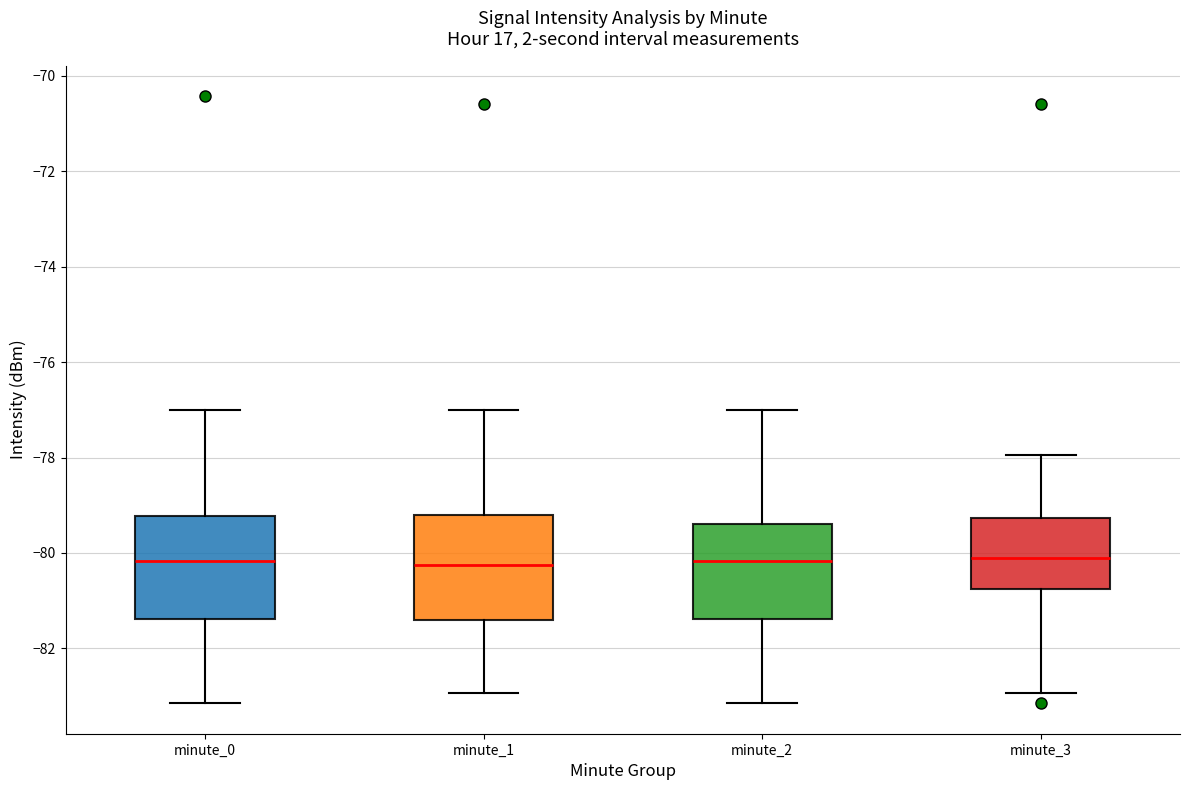

Reading left to right, transcribe this box plot: for each box, give where its median line is, the range the box spans, and where its two whiskers end, as read against the y-axis. The values are not printed on the chart, so give them approximately, as read against the axis.

minute_0: median -80.2, box -81.4 to -79.2, whiskers -83.2 to -77.0
minute_1: median -80.2, box -81.4 to -79.2, whiskers -83.0 to -77.0
minute_2: median -80.2, box -81.4 to -79.4, whiskers -83.2 to -77.0
minute_3: median -80.2, box -80.8 to -79.2, whiskers -83.0 to -78.0